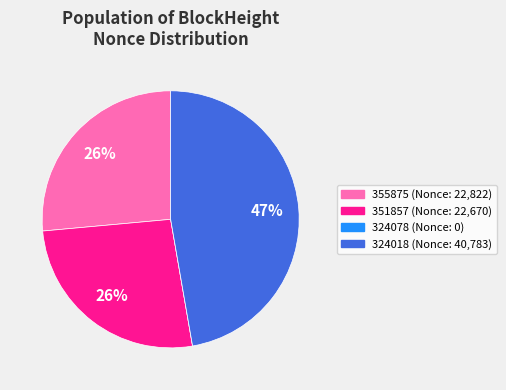

Is the sum of 351857 and 324018 greater than half?

Yes